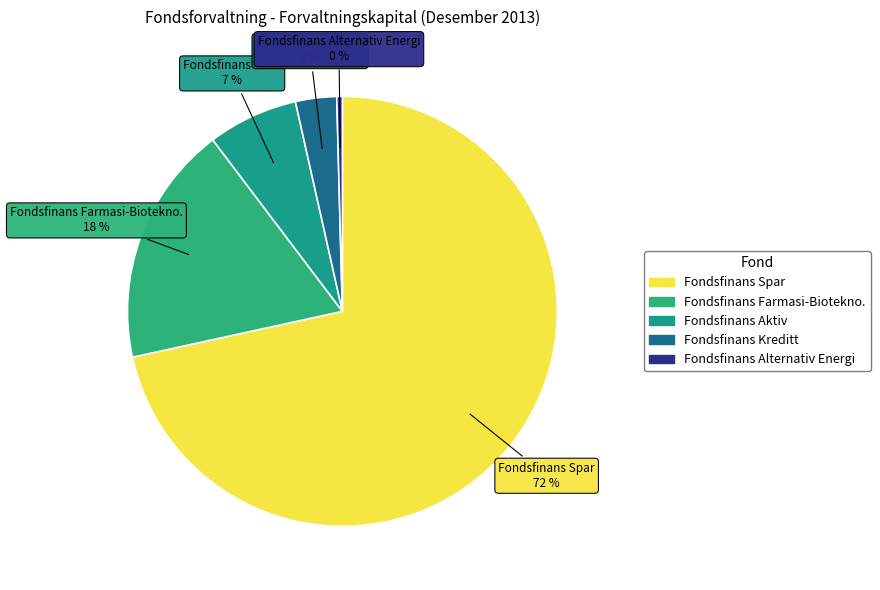

What is the majority slice?

Fondsfinans Spar